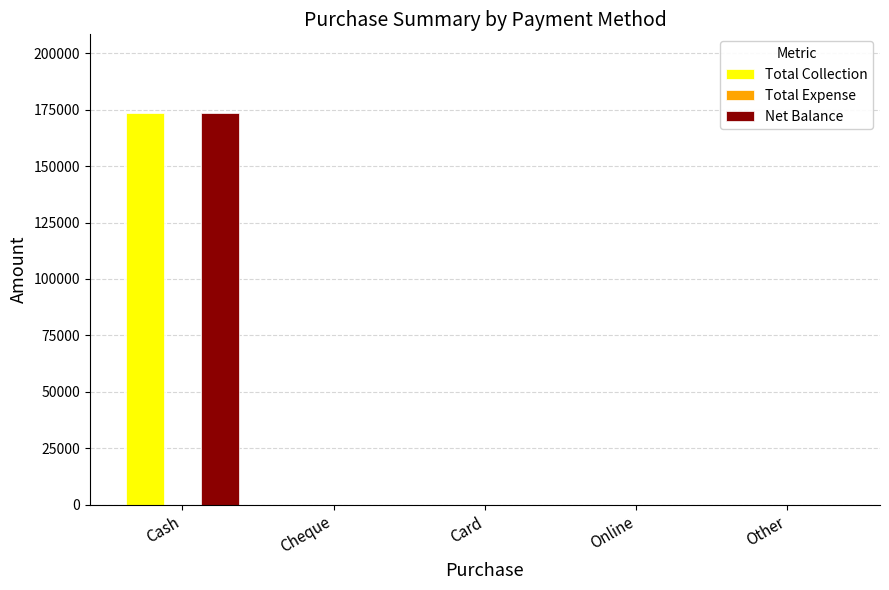

Which category has the highest value in the Net Balance series?

Cash